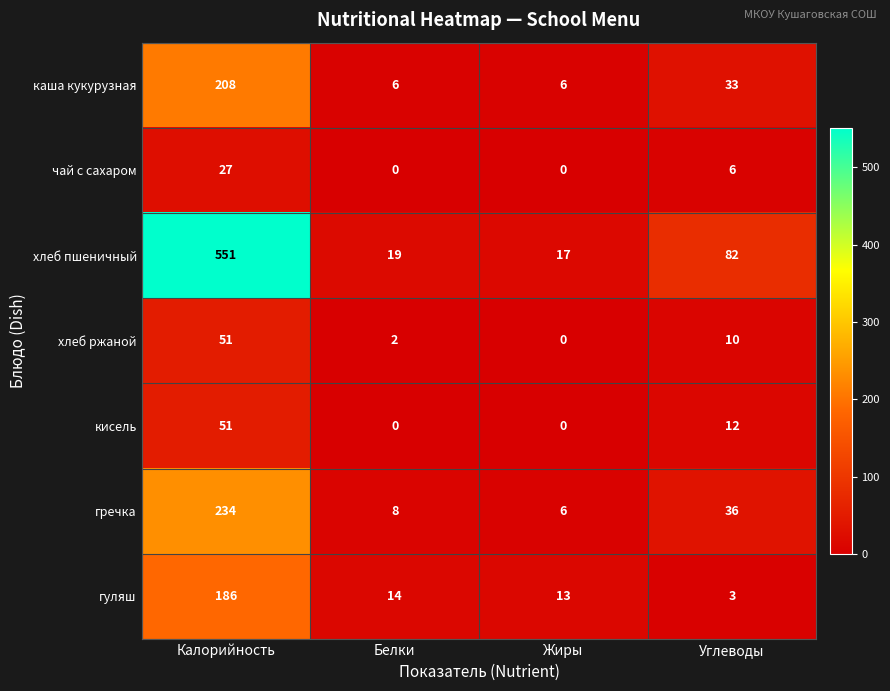

Which series has the largest range (max minus min)?

хлеб пшеничный